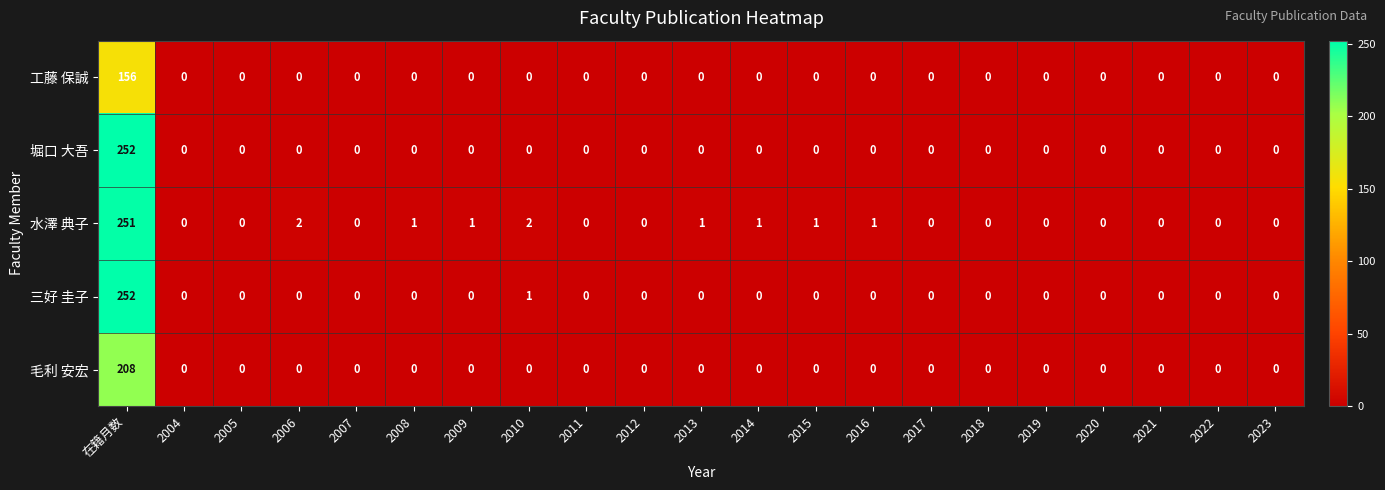

What is the average value of the 工藤 保誠 series?

7